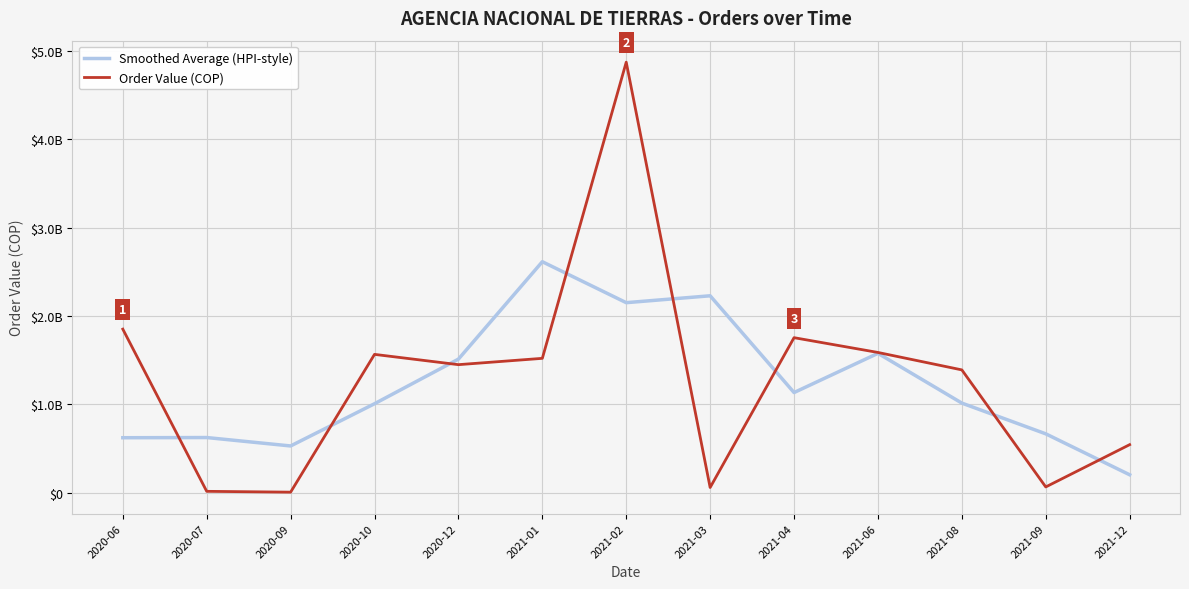

The Smoothed Average (HPI-style) series shows 884947858.2 at 2021-09. True or false?

False